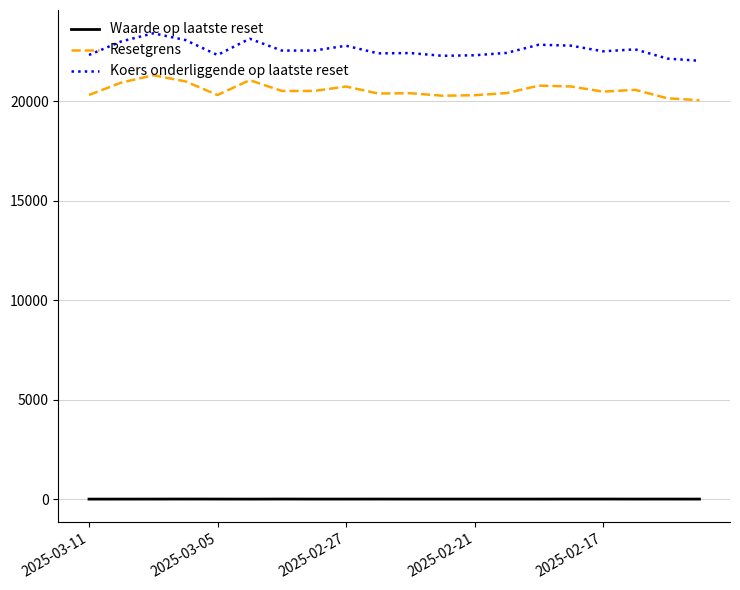

Which series has the largest total across all categories?

Koers onderliggende op laatste reset